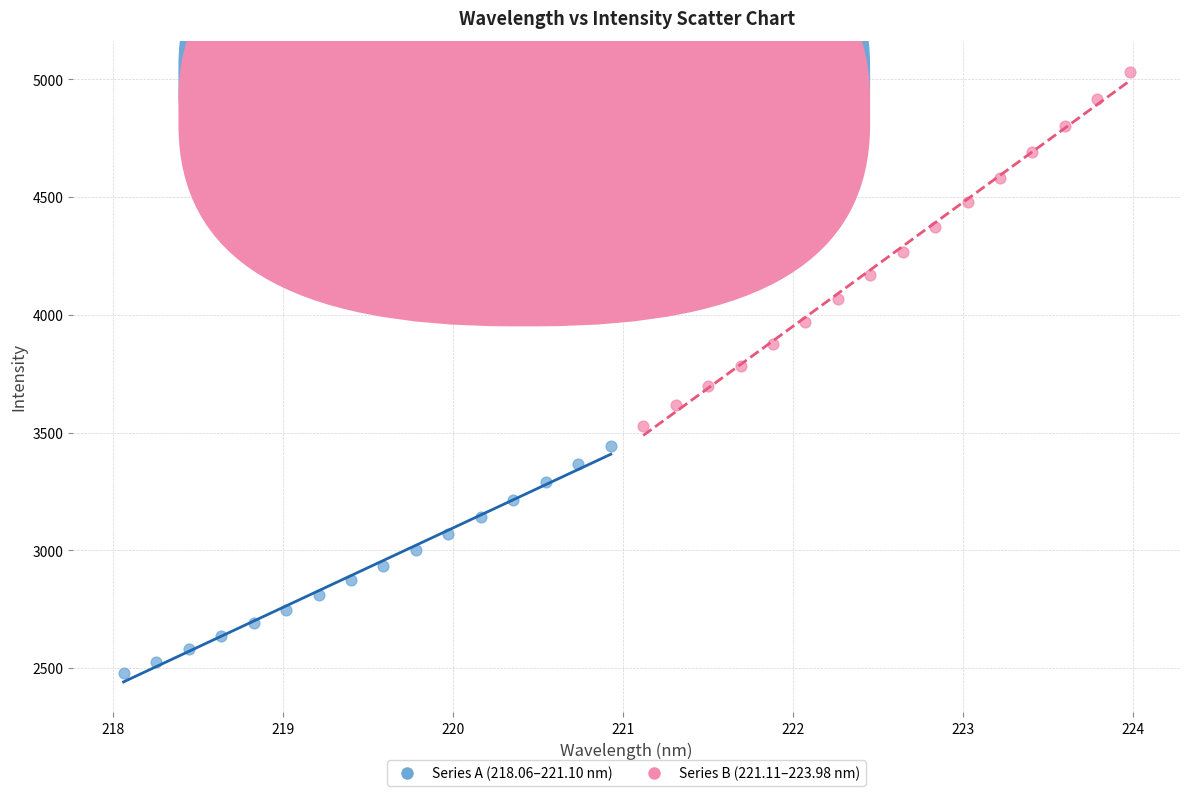

Which series contains the lowest Y value?

Series A (218.06–221.10 nm)